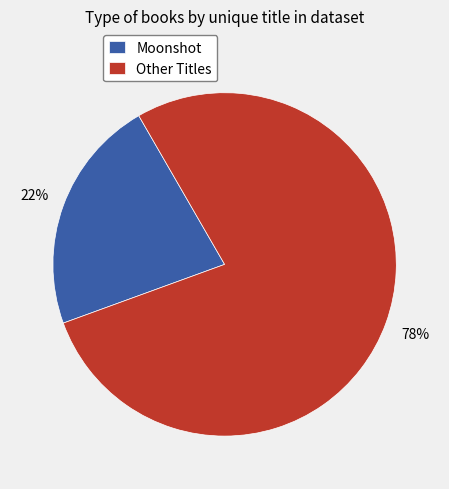

Do Moonshot and Other Titles together represent more than half of the pie?

Yes